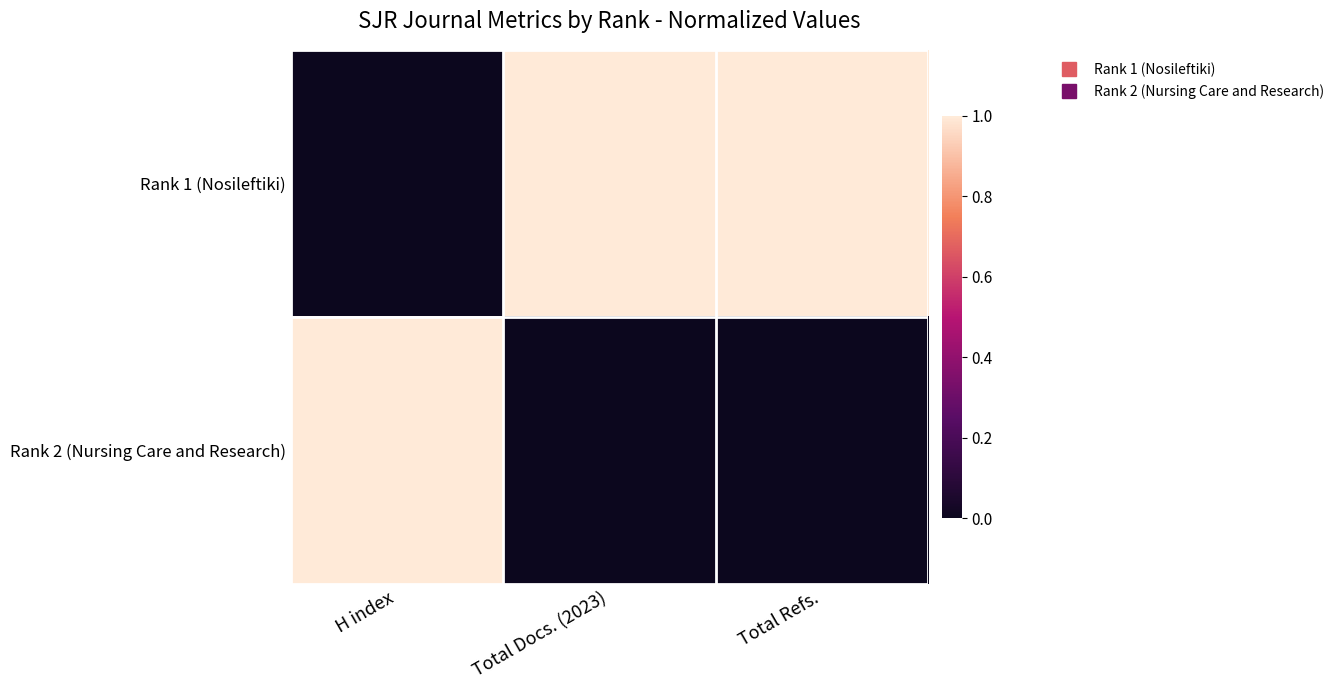

Reading right to left, what are all the values shown in this chart?

Rank 1 (Nosileftiki): Total Refs.=1	Total Docs. (2023)=1	H index=0
Rank 2 (Nursing Care and Research): Total Refs.=0	Total Docs. (2023)=0	H index=1